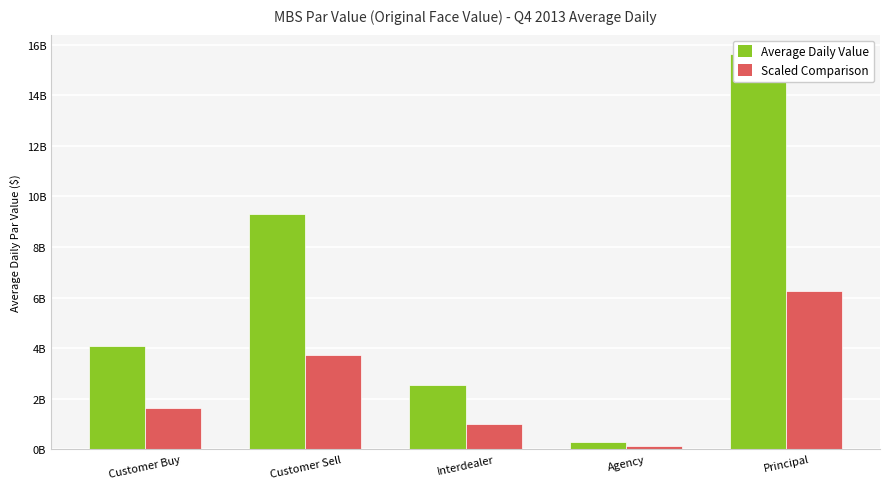

What is the smallest value displayed?

115232012.4